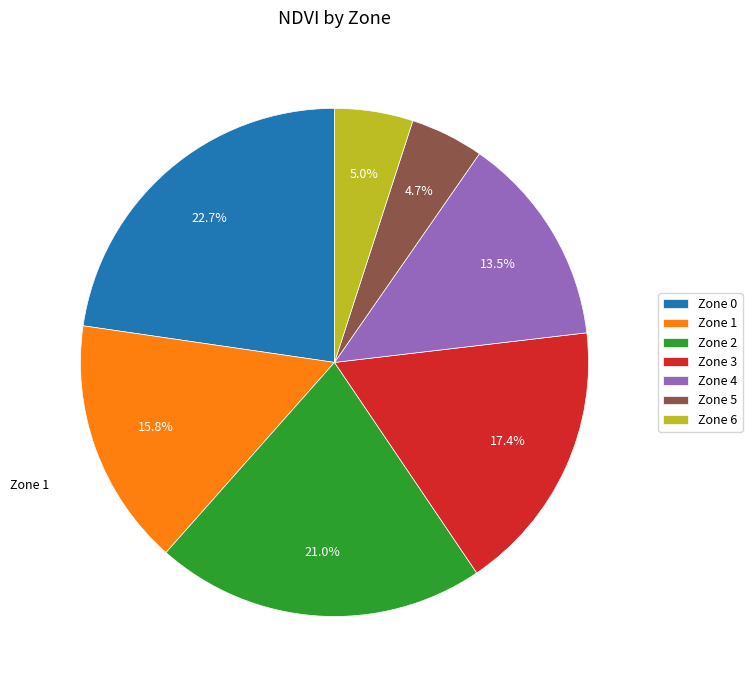

Is Zone 4 the majority of the pie?

No